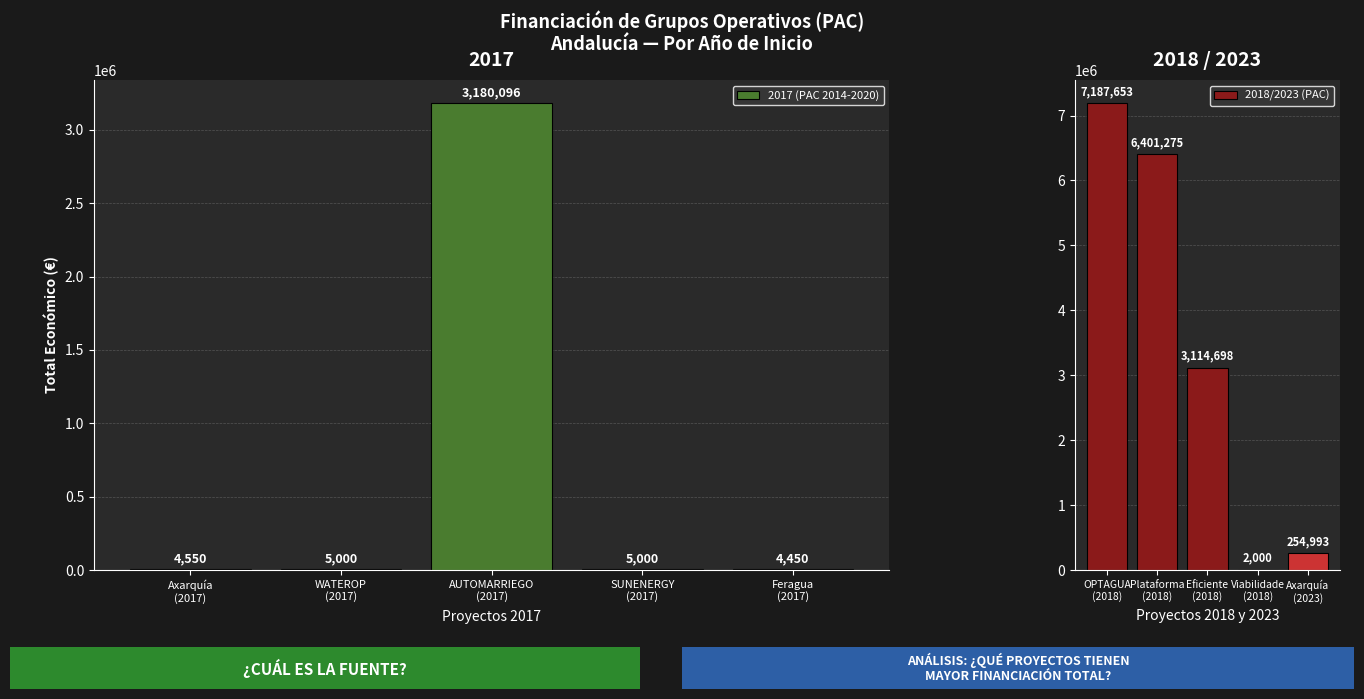

What is the sum of all 2017 (PAC 2014-2020) values?

3199096